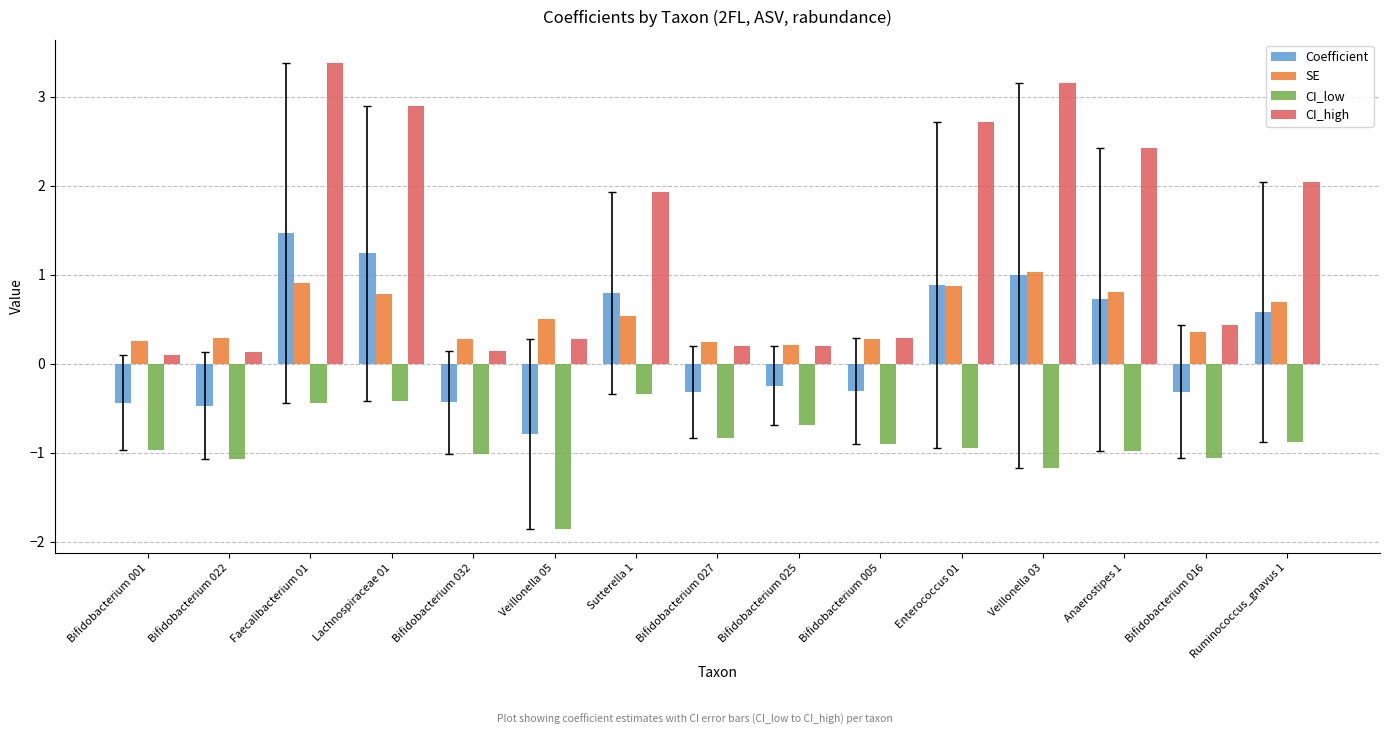

Is the value of SE at Veillonella 03 greater than the value of CI_high at Veillonella 05?

Yes